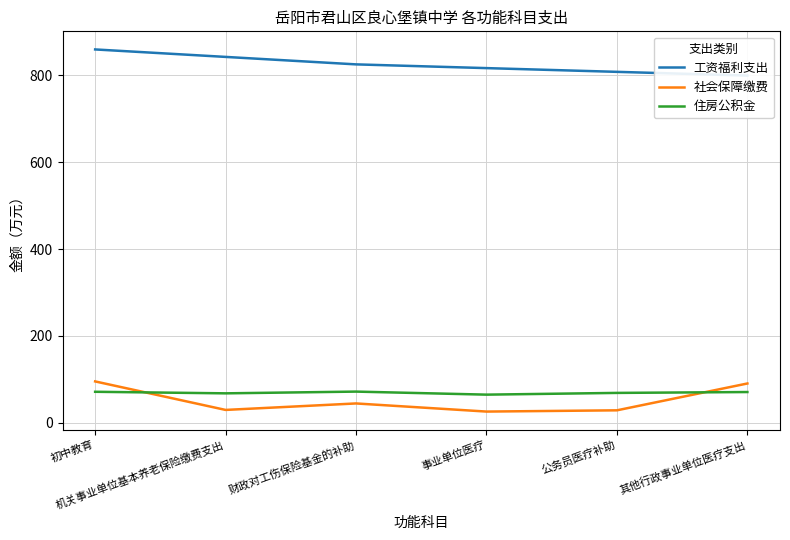

Is it true that 工资福利支出 equals 816.5 at 事业单位医疗?

True